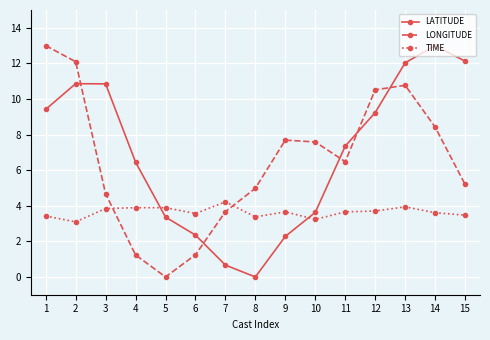

What is the sum of all TIME values?

54.6